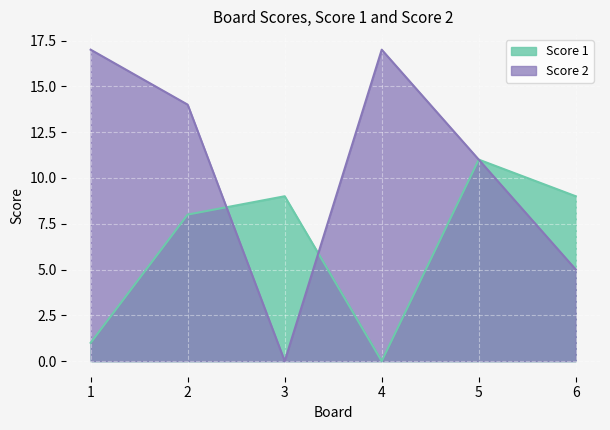

What is the sum of the Score 2 values at 2 and 5?

25